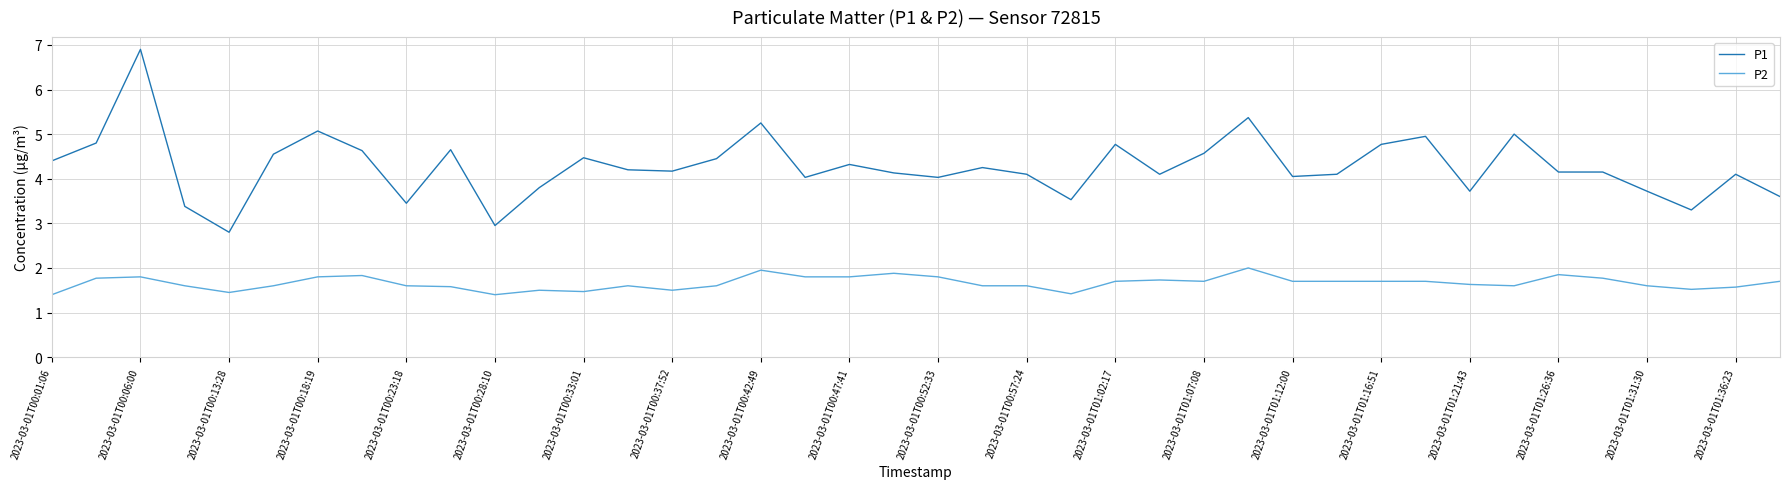

True or false: P1 and P2 cross at least once.

False